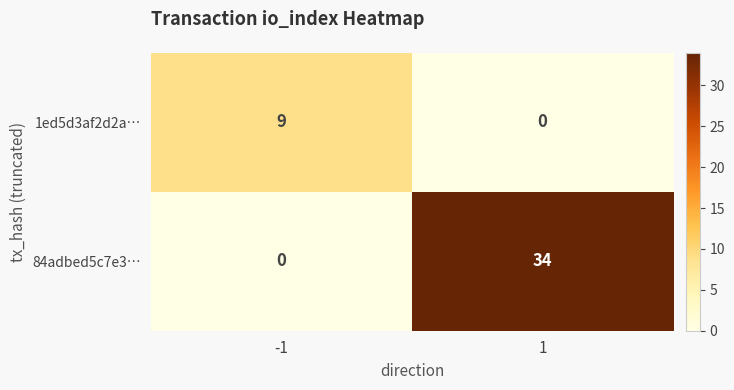

What is the difference between the 84adbed5c7e3… values at -1 and 1?

34